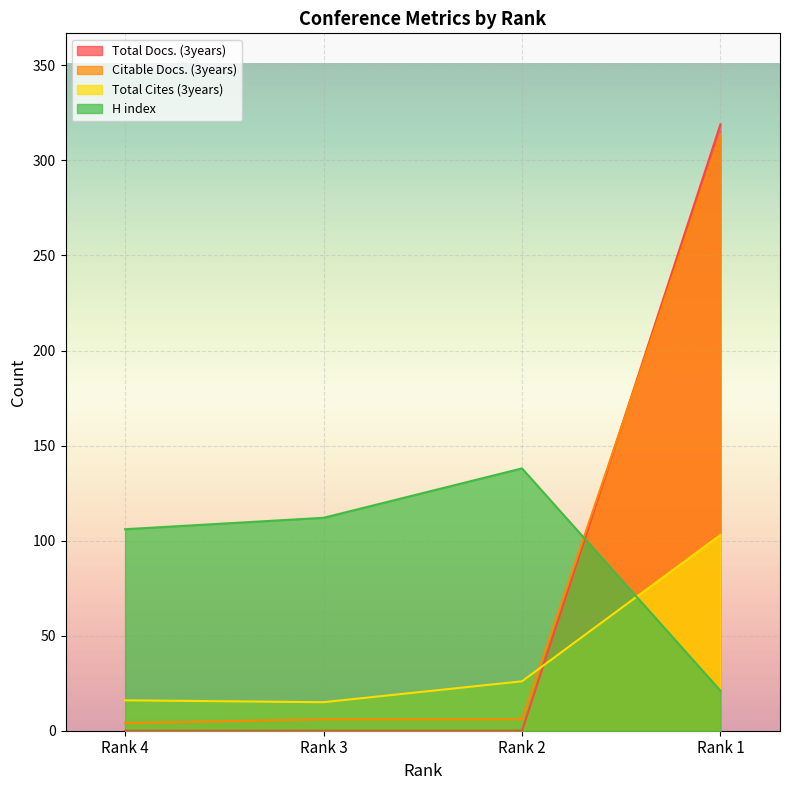

True or false: Total Docs. (3years) has a value of 0 at Rank 4.

True